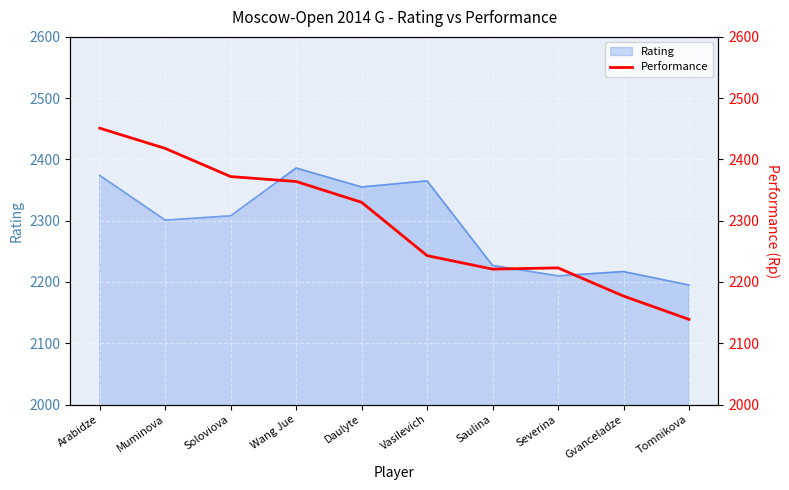

Which label corresponds to the largest value in the chart?

Arabidze